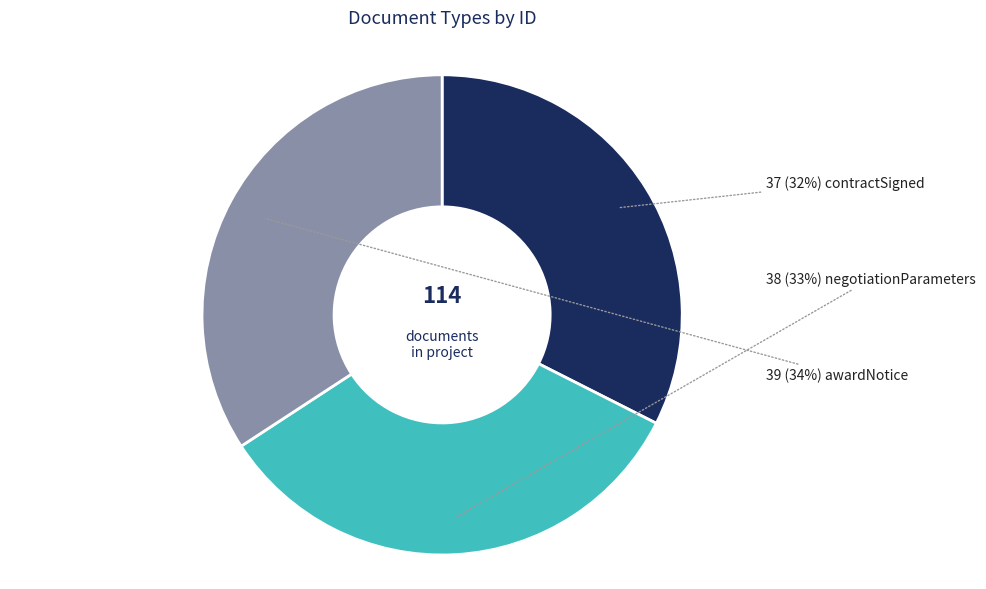

To the nearest percent, what is the average slice percentage?

33%